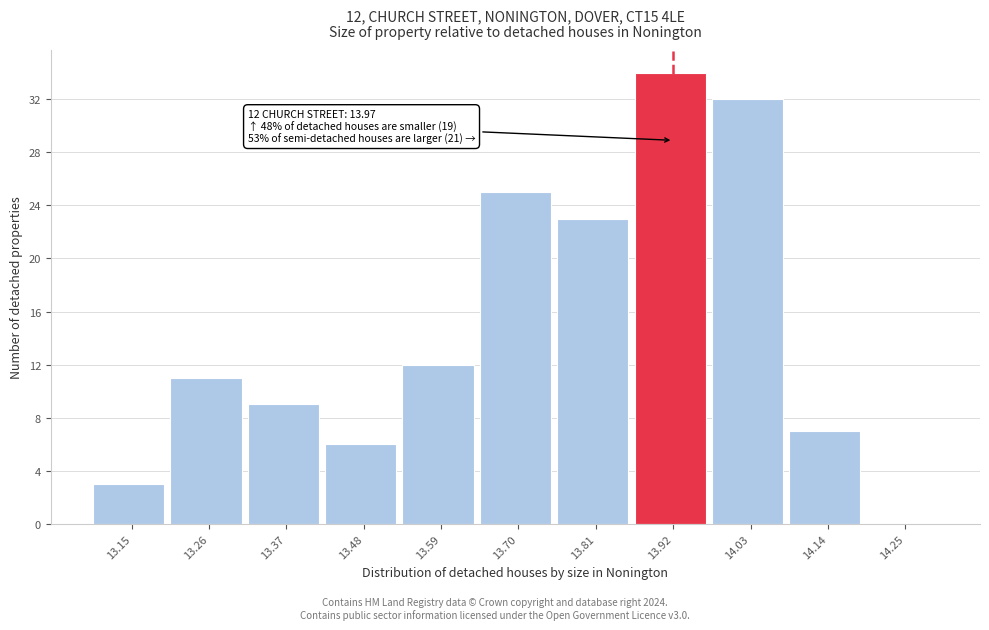

Which range on the x-axis has the tallest bar?

13.87 to 13.98